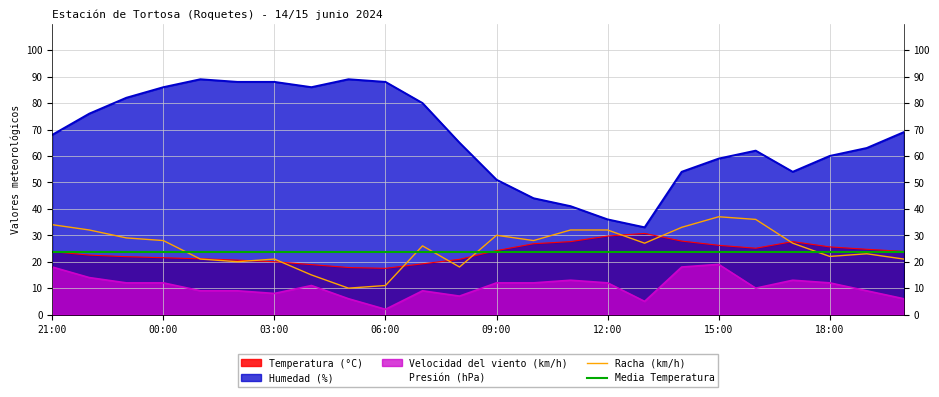

What is the maximum value for Velocidad del viento (km/h)?

19.0